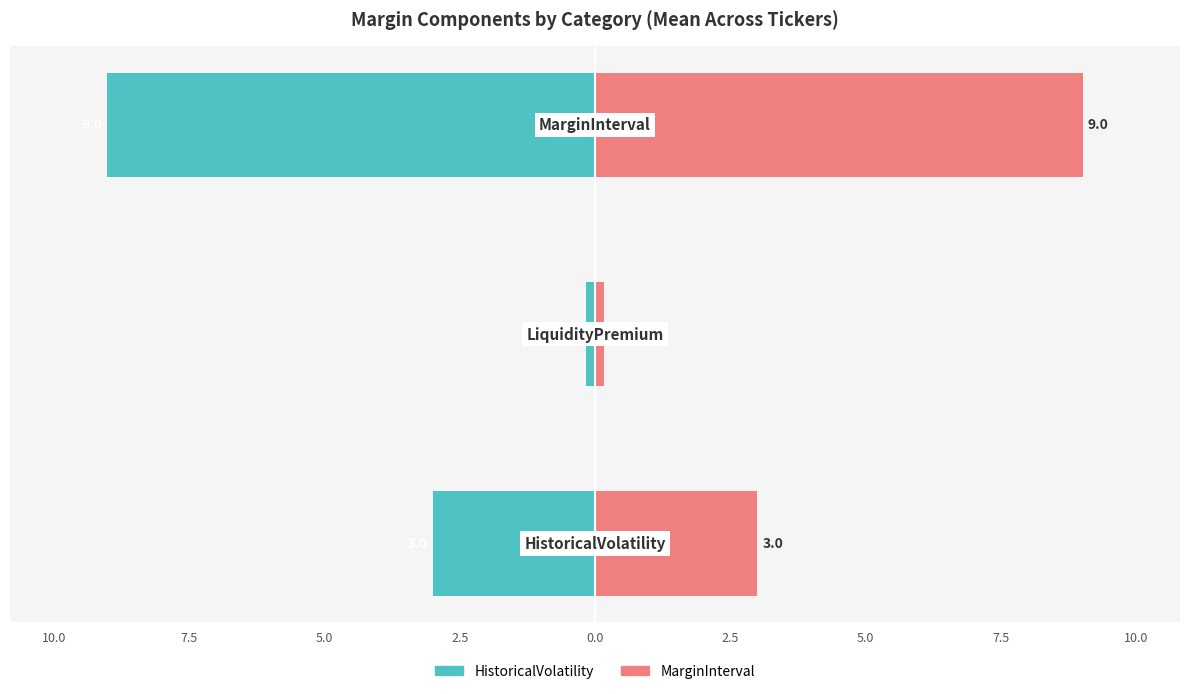

How many bars are there in total?

6